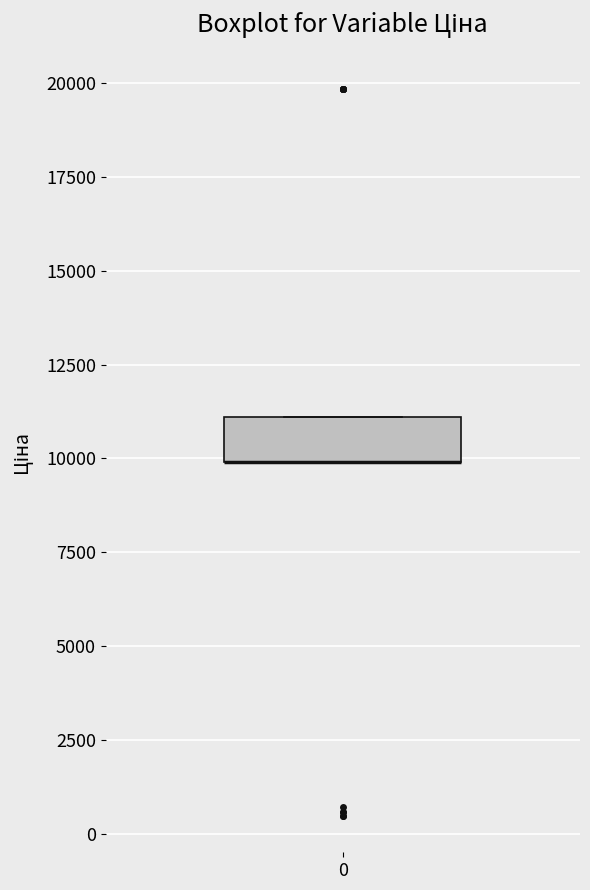

Read this box plot against the y-axis: the position of the median line, the range covered by the box, and the ends of both whiskers. The values are not printed on the chart, so give them approximately, as read against the axis.

median 10000 (drawn on the box's lower edge), box 10000 to 11000, whiskers 10000 to 11000